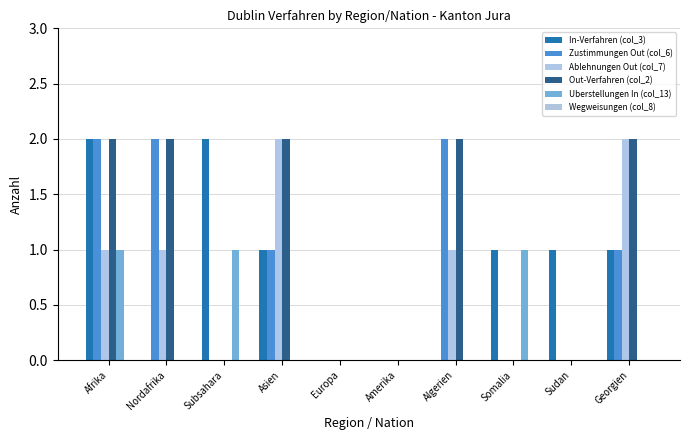

How many series are shown in this chart?

5